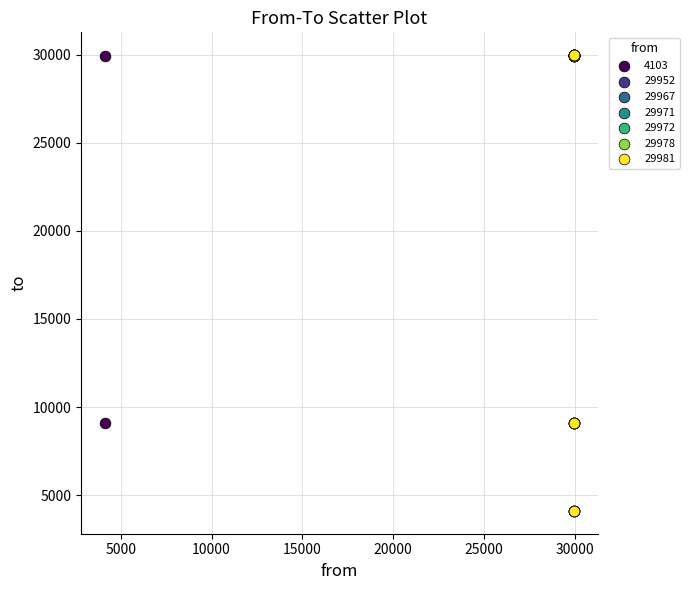

What are all the series names shown in the legend?

4103, 29952, 29967, 29971, 29972, 29978, 29981